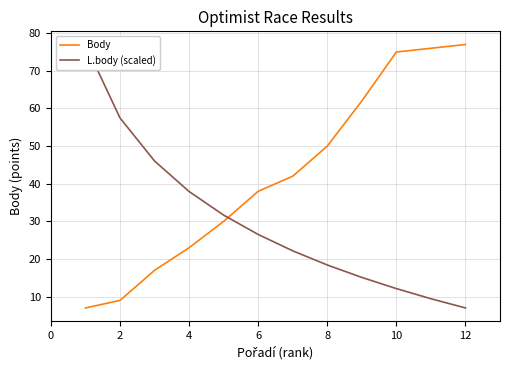

Reading left to right, list all the values displayed in this chart.

Body: 7.0	9.0	17.0	23.0	30.0	38.0	42.0	50.0	62.0	75.0	76.0	77.0
L.body (scaled): 77.0	57.5	46.0	37.9	31.7	26.5	22.2	18.4	15.1	12.1	9.4	7.0